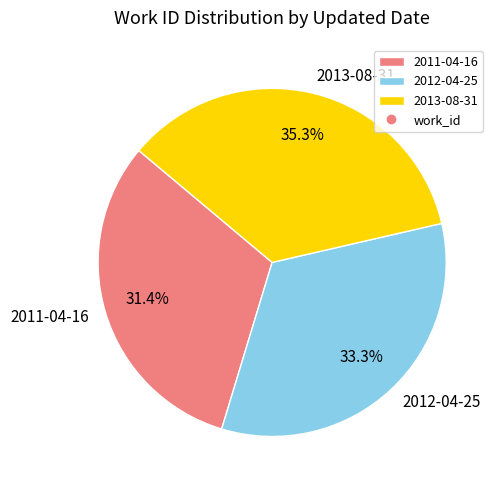

To the nearest percent, what is the difference between the largest and smallest slice percentages?

4%